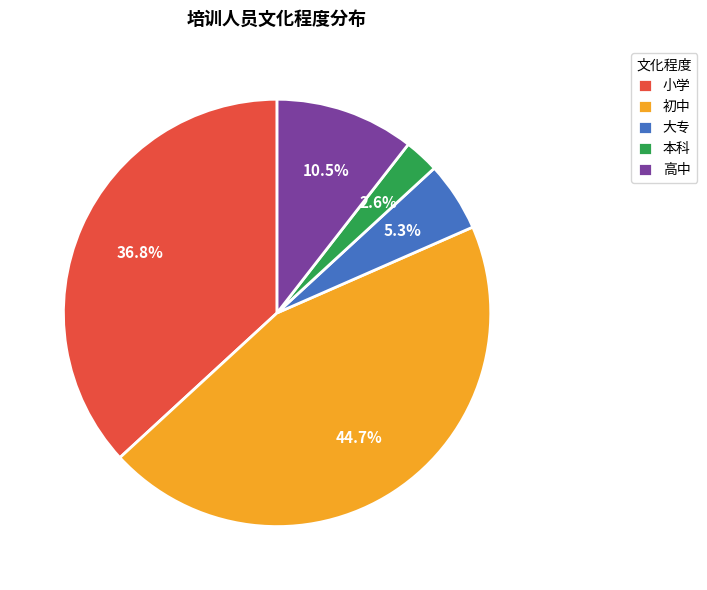

To the nearest percent, what is the combined percentage of 小学 and 高中?

47%